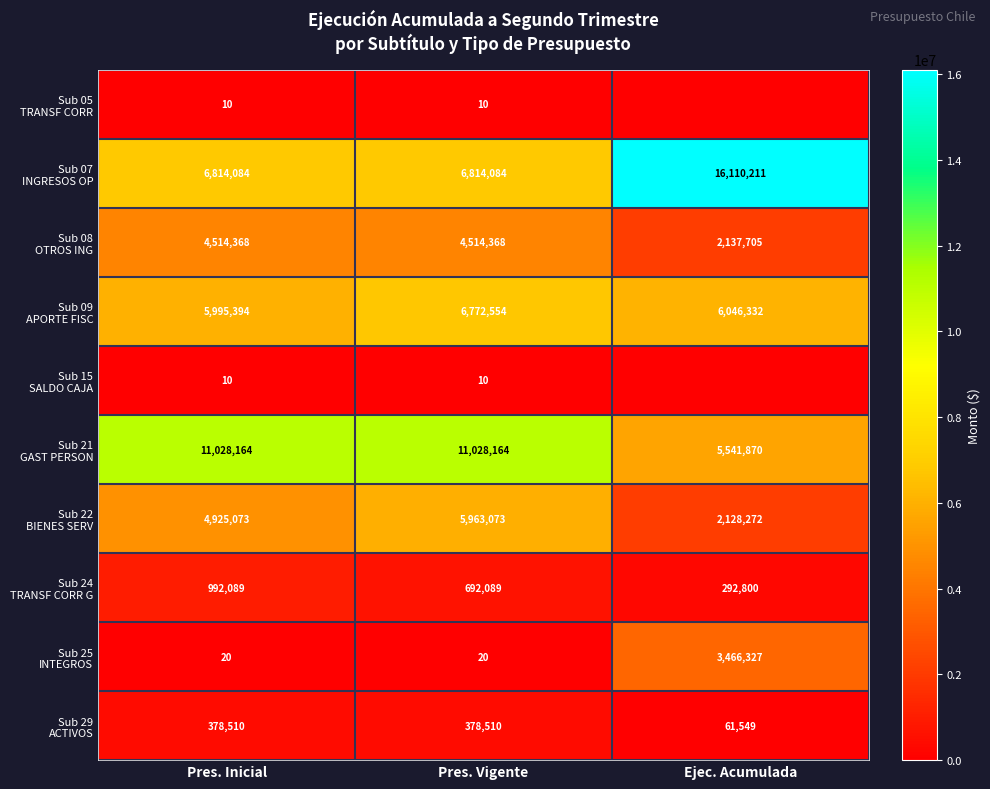

Which has a higher value, Ejec. Acumulada or Pres. Vigente?

Pres. Vigente